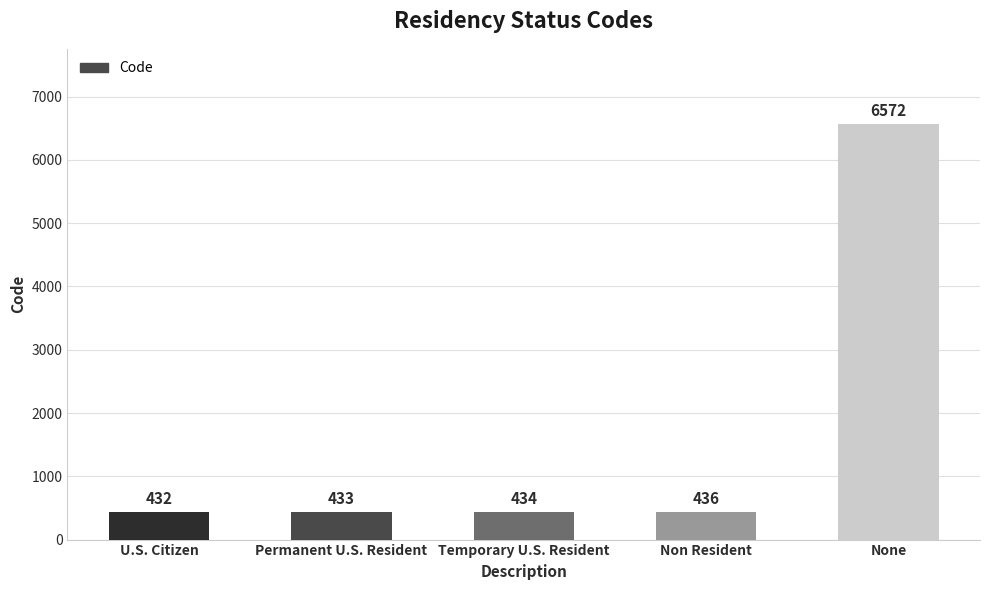

Reading left to right, what are all the values shown in this chart?

U.S. Citizen=432	Permanent U.S. Resident=433	Temporary U.S. Resident=434	Non Resident=436	None=6572